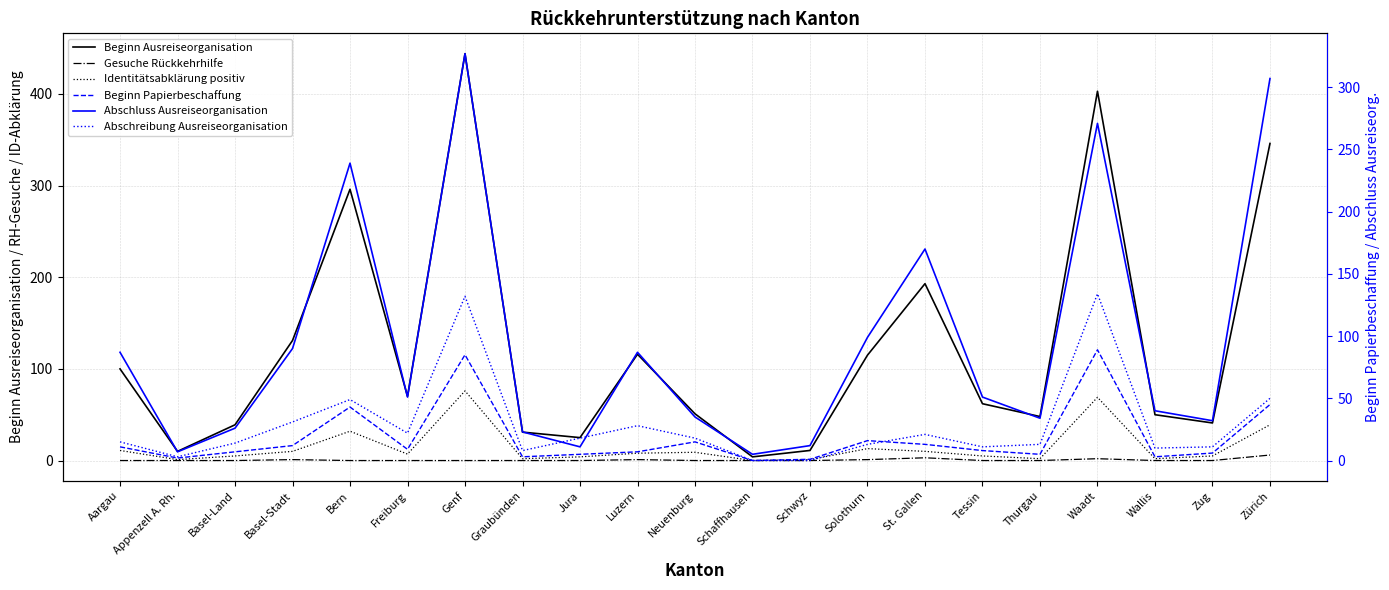

True or false: Abschluss Ausreiseorganisation and Gesuche Rückkehrhilfe intersect in this chart.

False